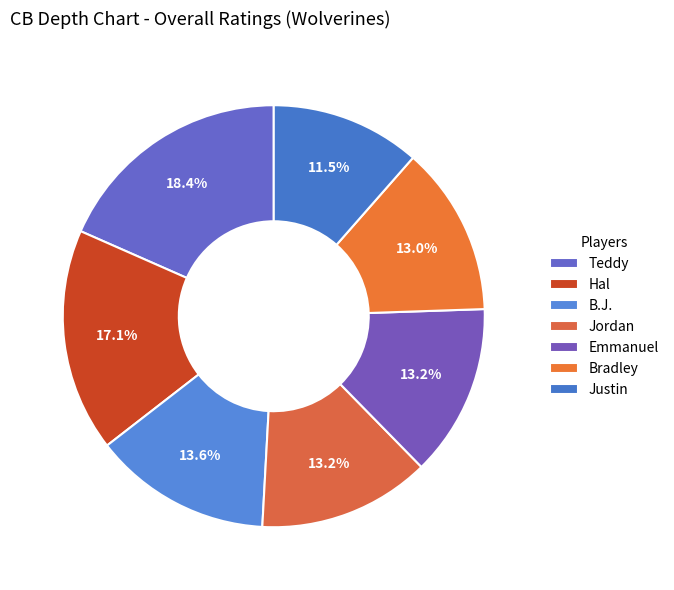

Is there any slice that represents more than half of the pie?

No